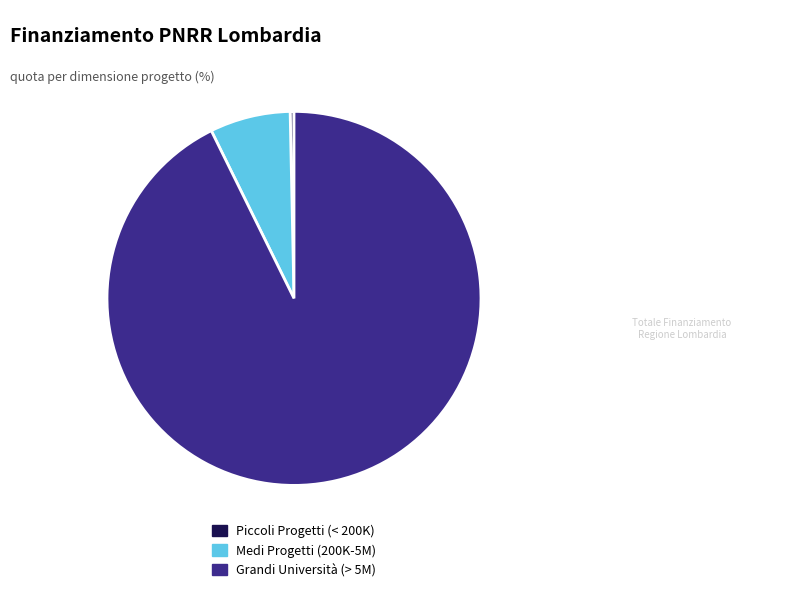

Is there a majority slice in this chart?

Yes